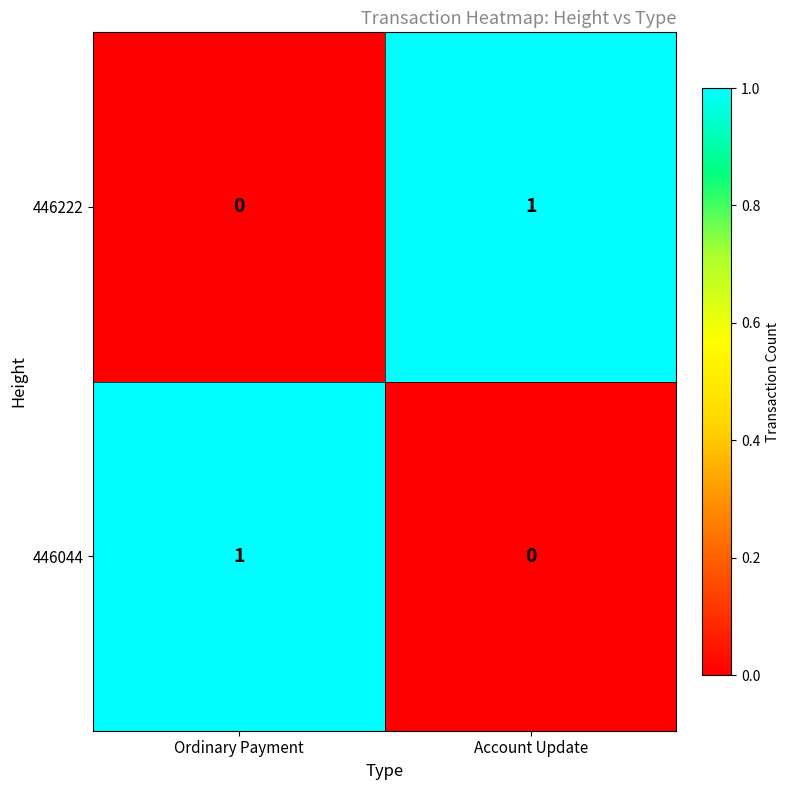

The value of 446044 at Account Update is 0. True or false?

True